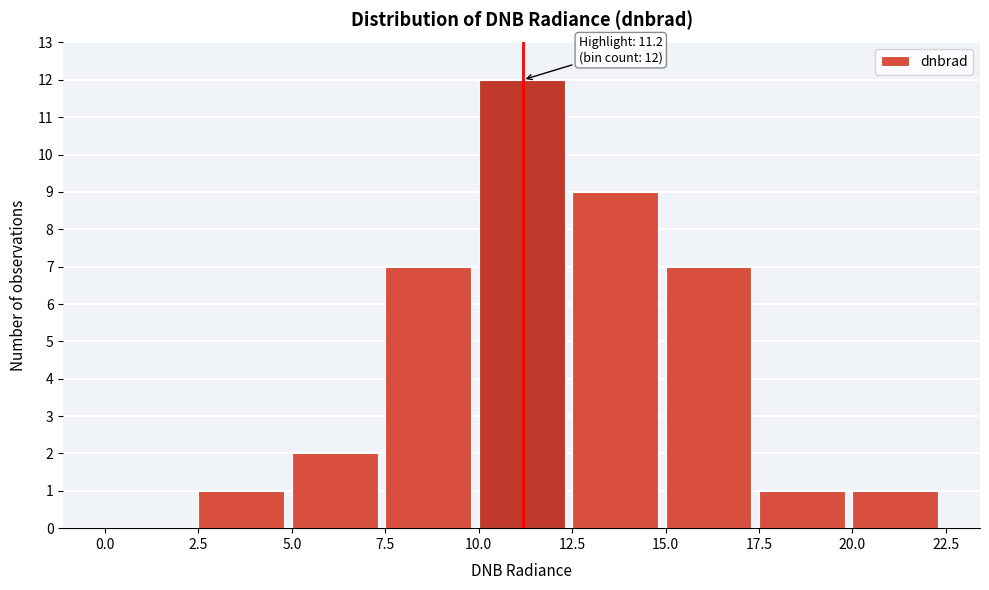

Over which range of the x-axis is the bar tallest?

10.0 to 12.5